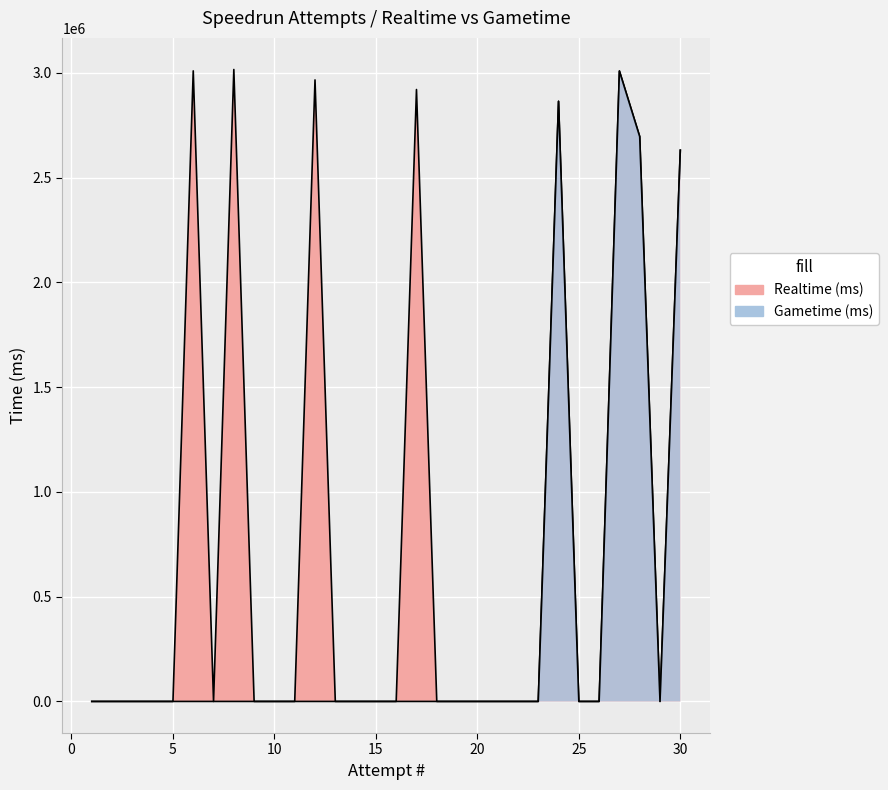

True or false: Realtime (ms) has a value of 0 at 18.

True